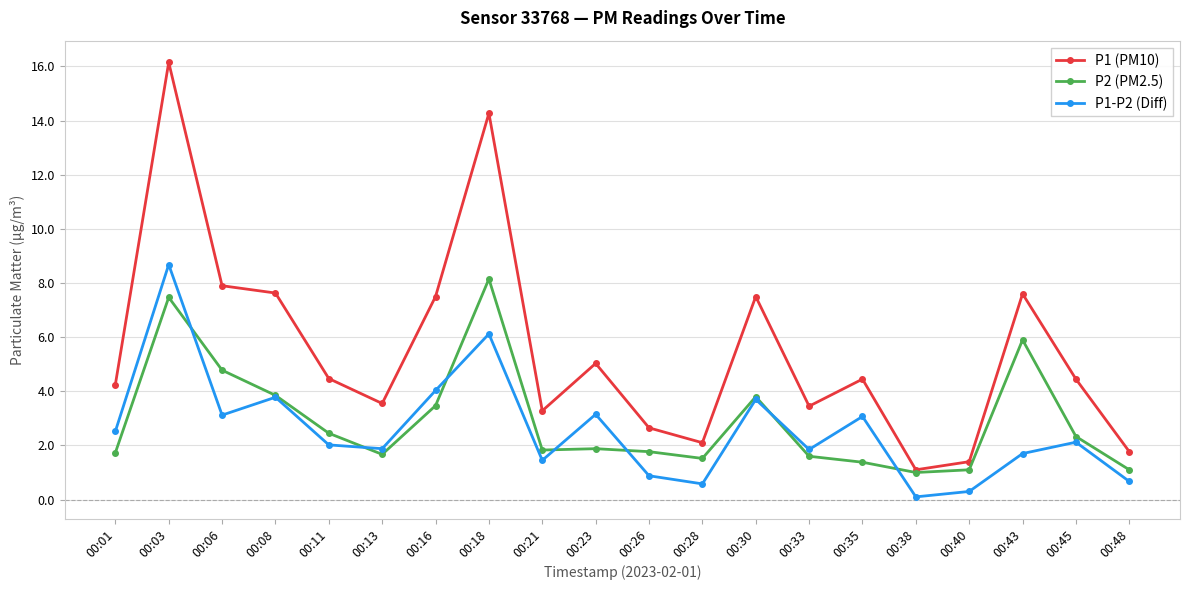

The P2 (PM2.5) series shows 2.3 at 00:01. True or false?

False